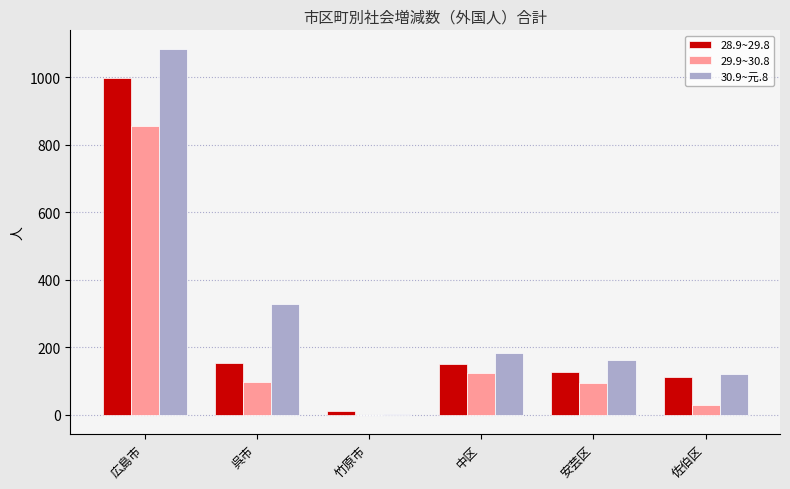

The 28.9~29.8 series shows 997 at 広島市. True or false?

True